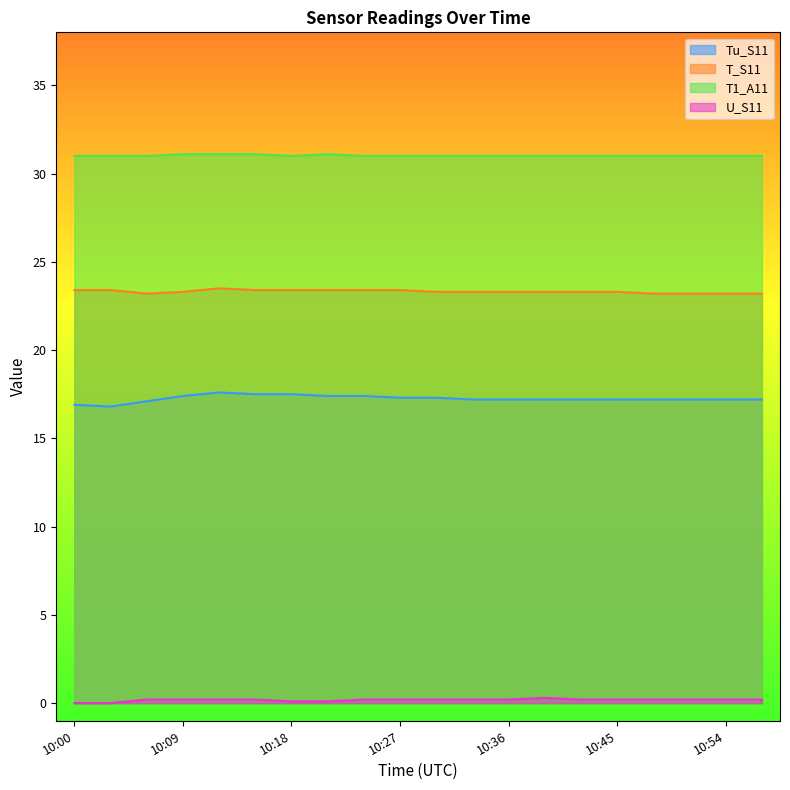

What is the spread (max minus min) of values at 10:48?

30.8